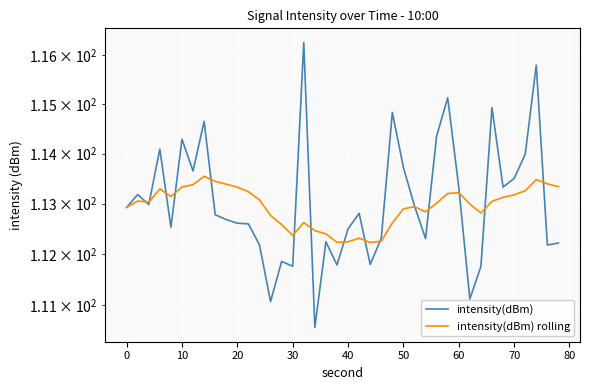

True or false: intensity(dBm) and intensity(dBm) rolling intersect in this chart.

True